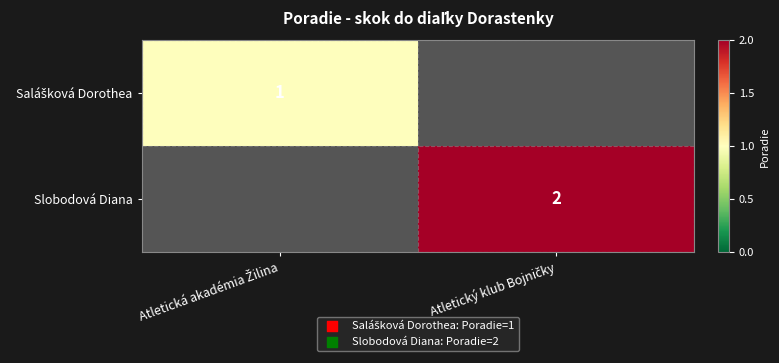

Between Atletický klub Bojničky and Atletická akadémia Žilina, which is larger?

Atletická akadémia Žilina